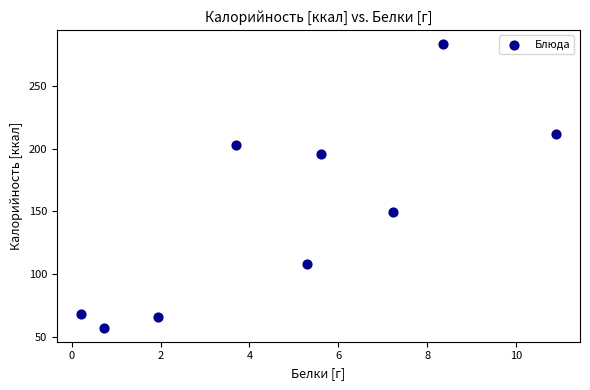

What Y value in the scatter plot is closest to 170?

149.8